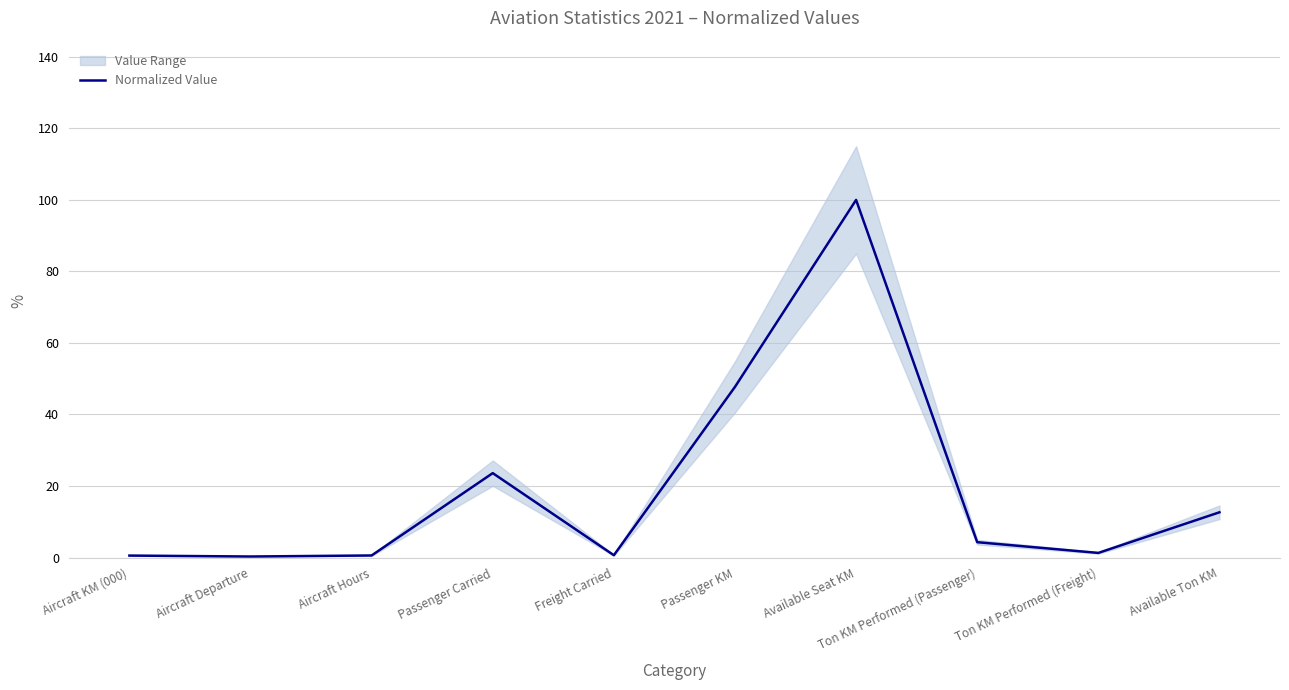

How many points are higher than both their immediate neighbors (excluding endpoints)?

2